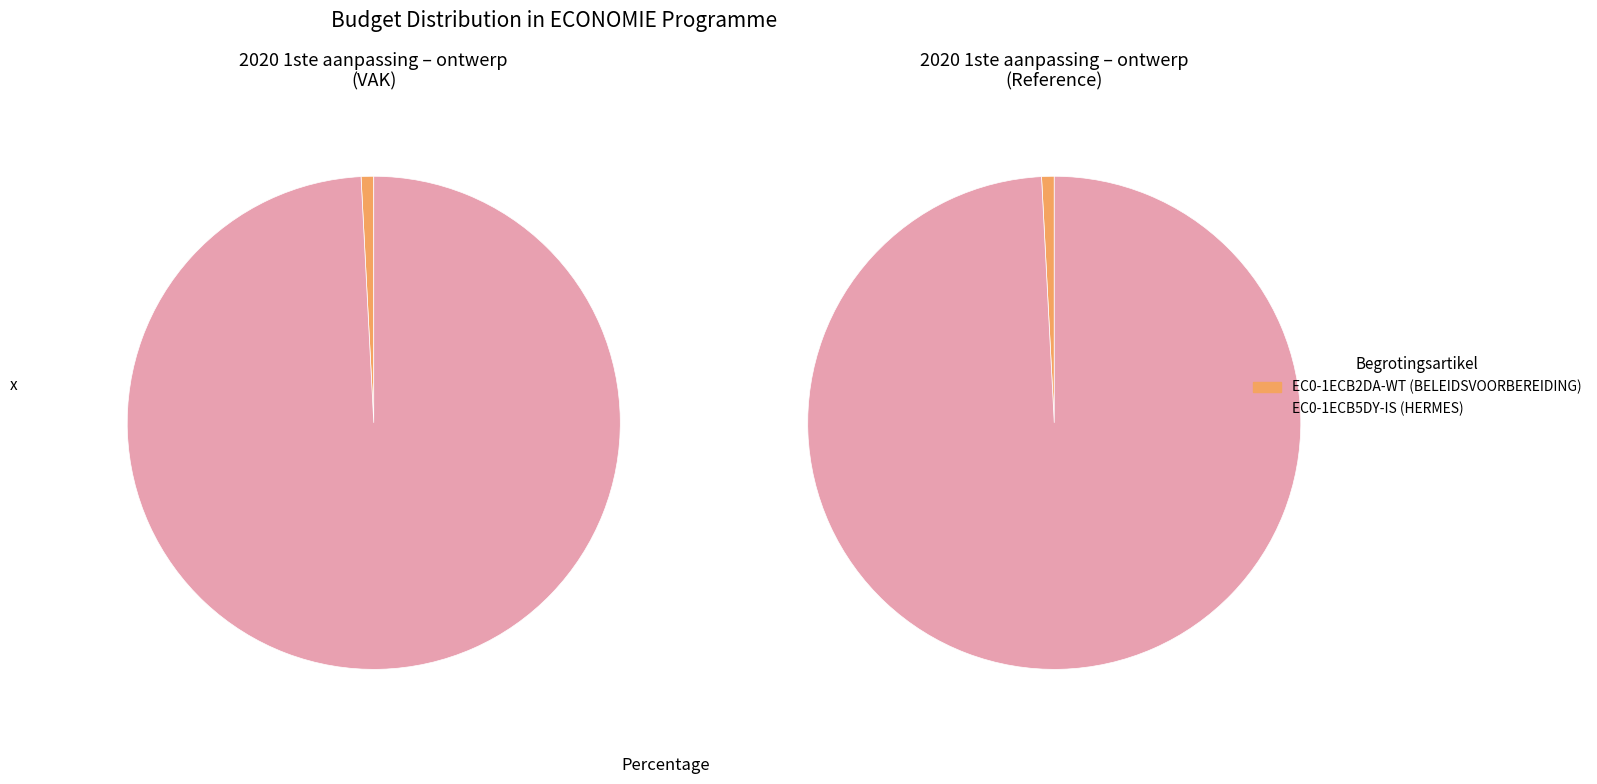

What percentage is the EC0-1ECB5DY-IS slice, to the nearest percent?

99%